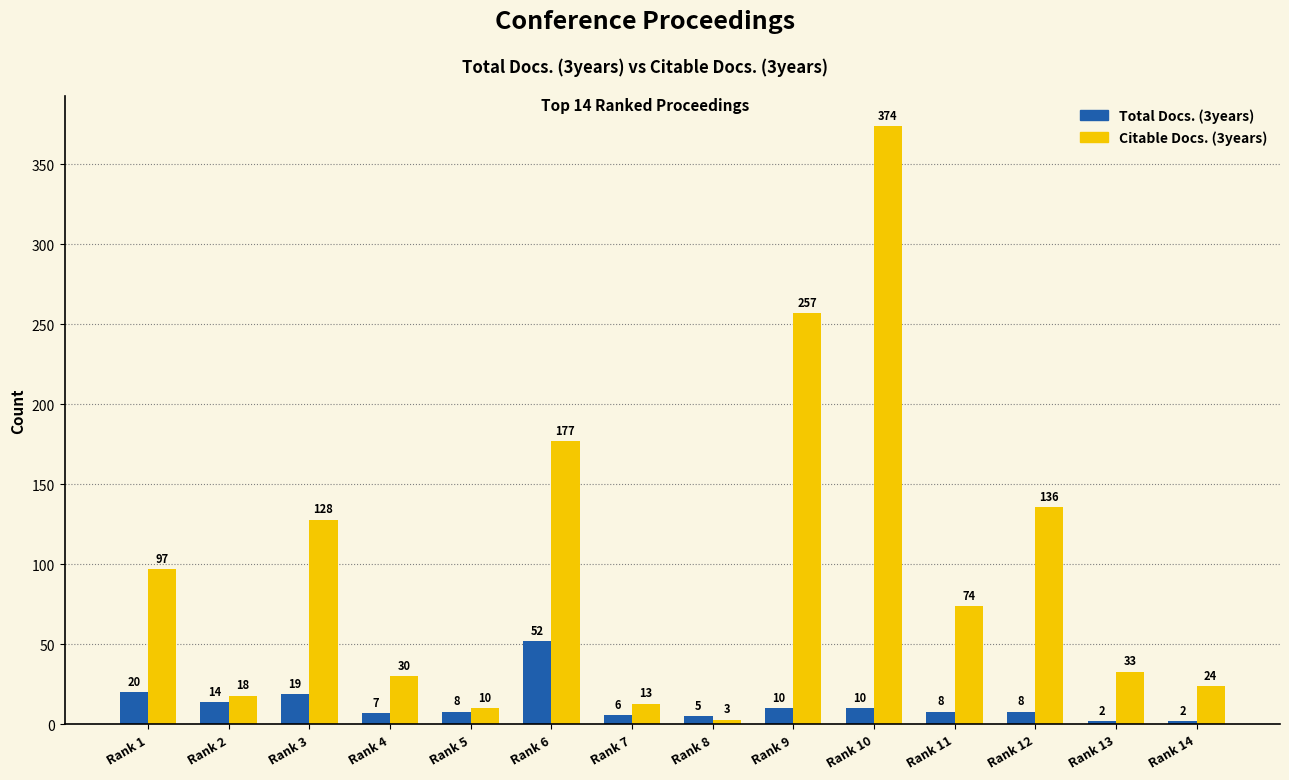

How many data points does each series have?

14